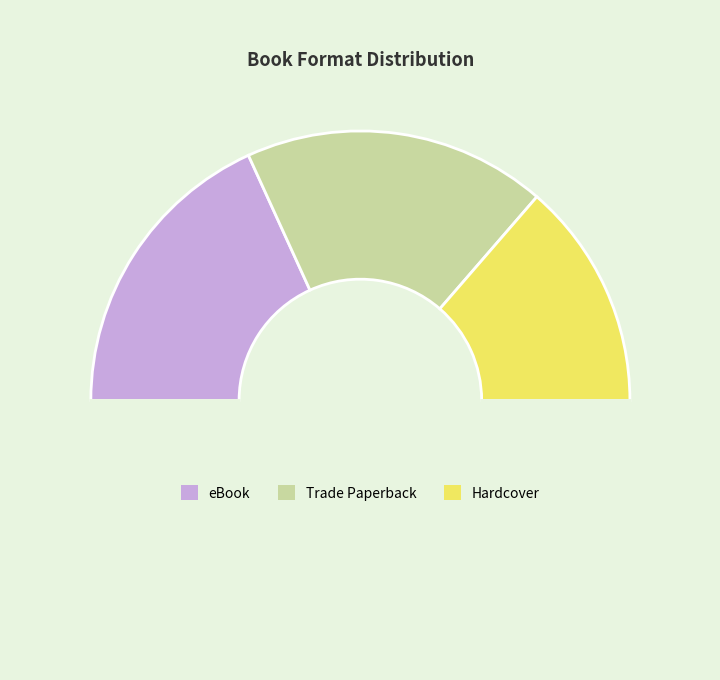

Is there a majority slice in this chart?

No